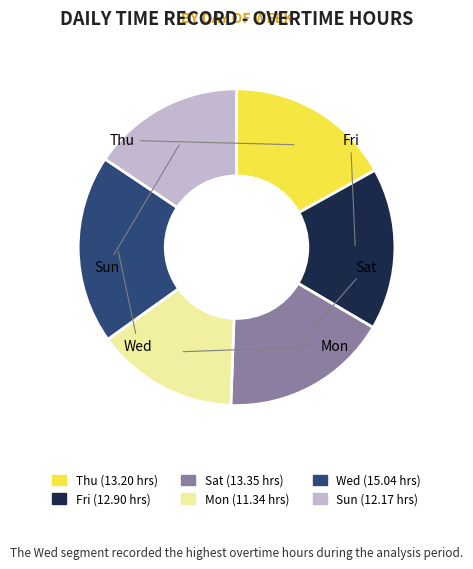

What is the smallest slice in the pie chart?

Mon